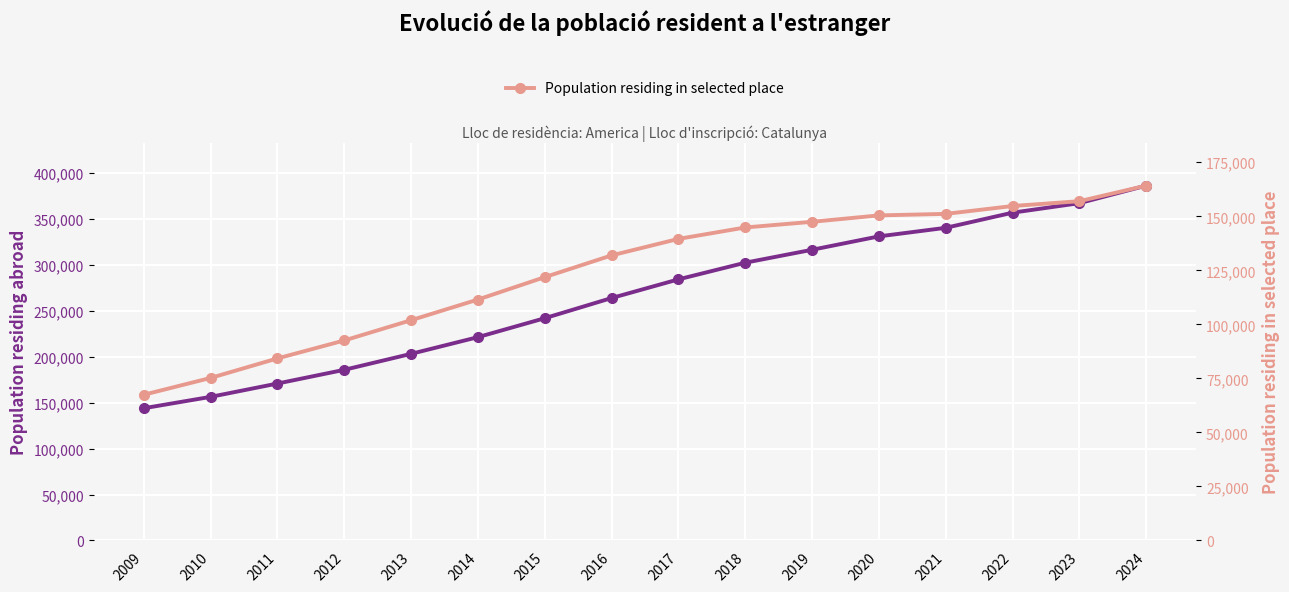

Which series has the widest spread of values?

Population residing abroad